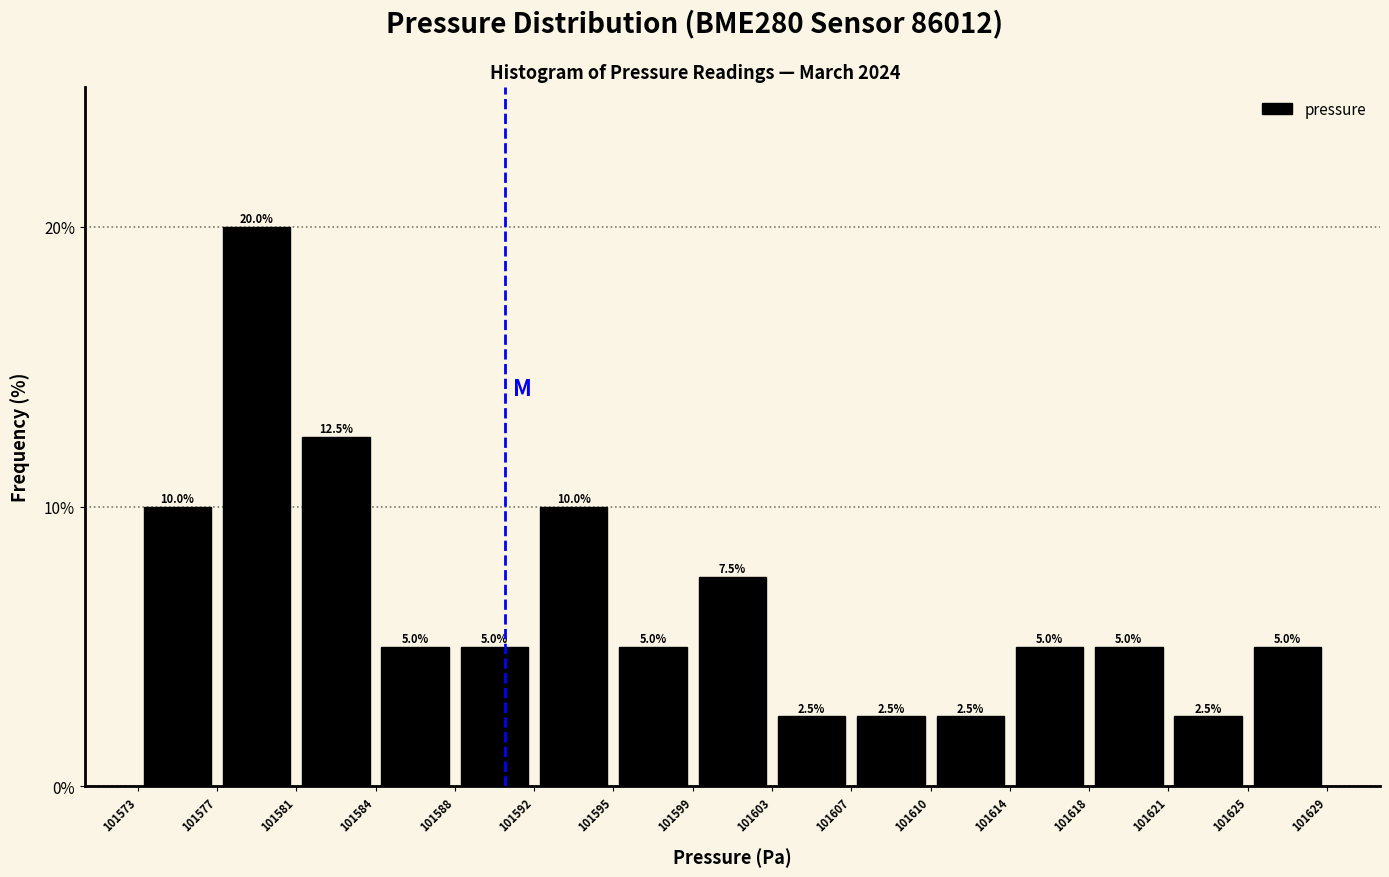

Reading left to right, transcribe this chart: for each bar, give the range it covers on the x-axis and its height.

101573 to 101577: 10.0
101577 to 101581: 20.0
101581 to 101584: 12.5
101584 to 101588: 5.0
101588 to 101592: 5.0
101592 to 101595: 10.0
101595 to 101599: 5.0
101599 to 101603: 7.5
101603 to 101607: 2.5
101607 to 101610: 2.5
101610 to 101614: 2.5
101614 to 101618: 5.0
101618 to 101621: 5.0
101621 to 101625: 2.5
101625 to 101629: 5.0